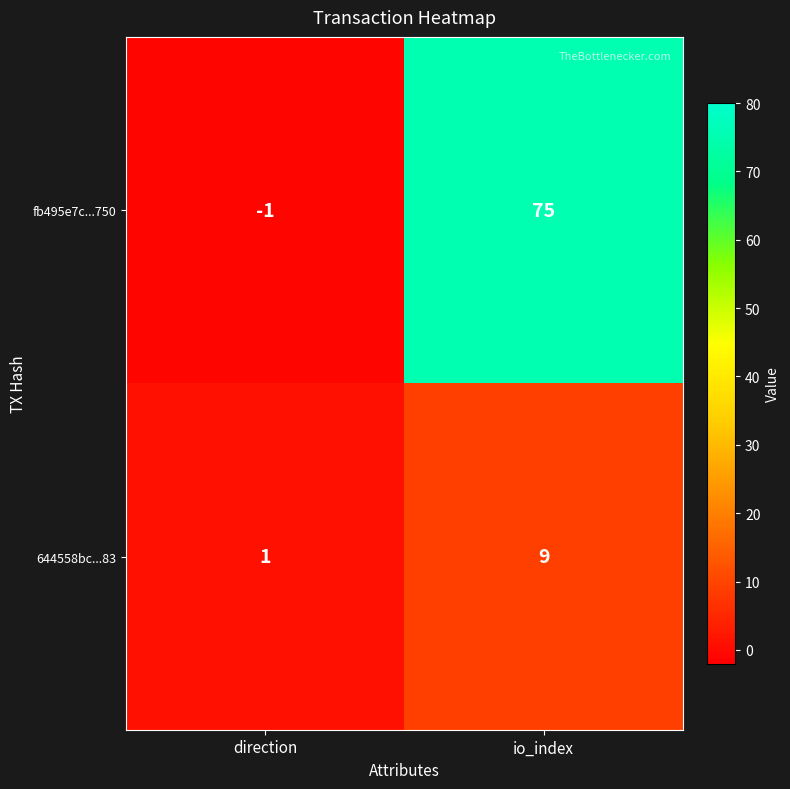

Which category has the highest value in the fb495e7c...750 series?

io_index